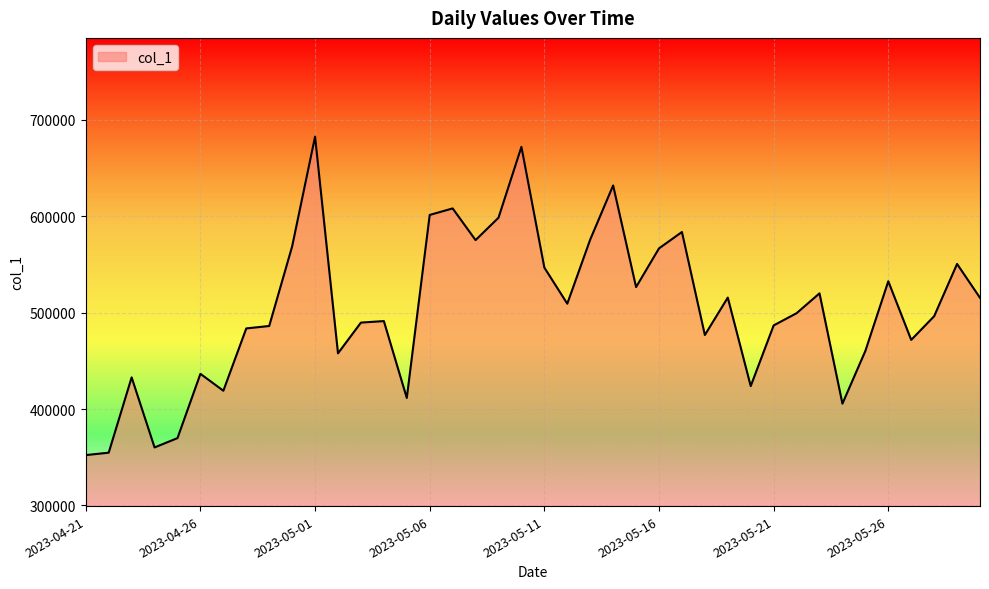

What is the difference between the maximum and minimum values?

330063